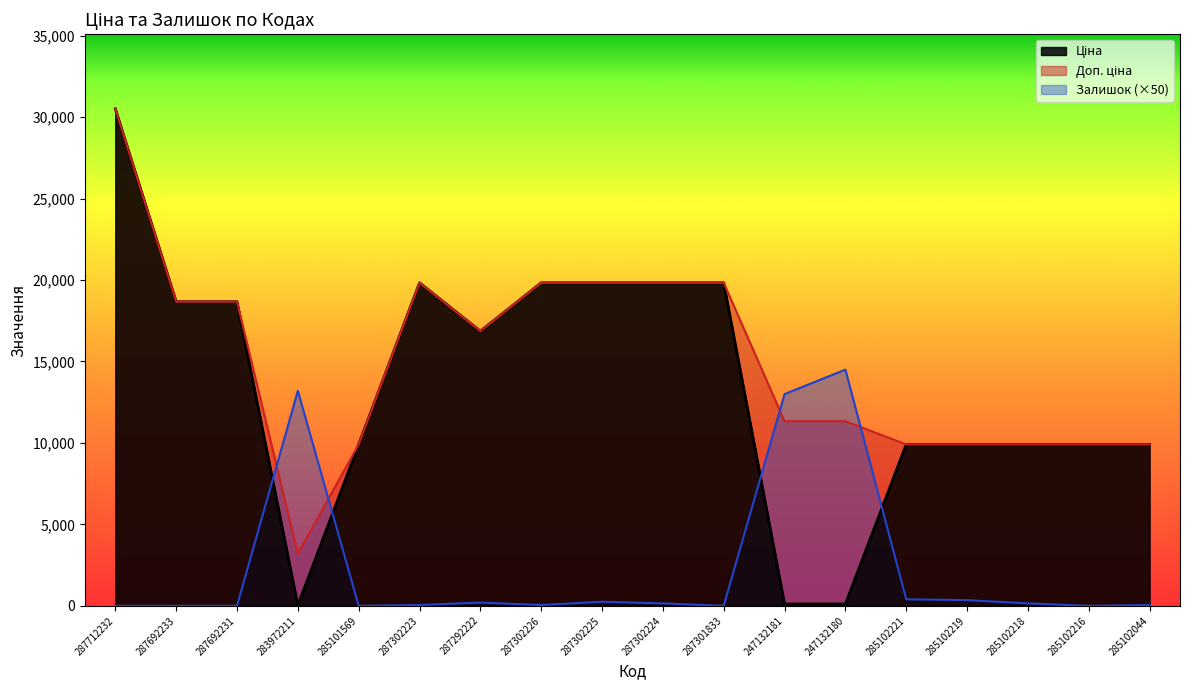

How many lines are shown in the chart?

3